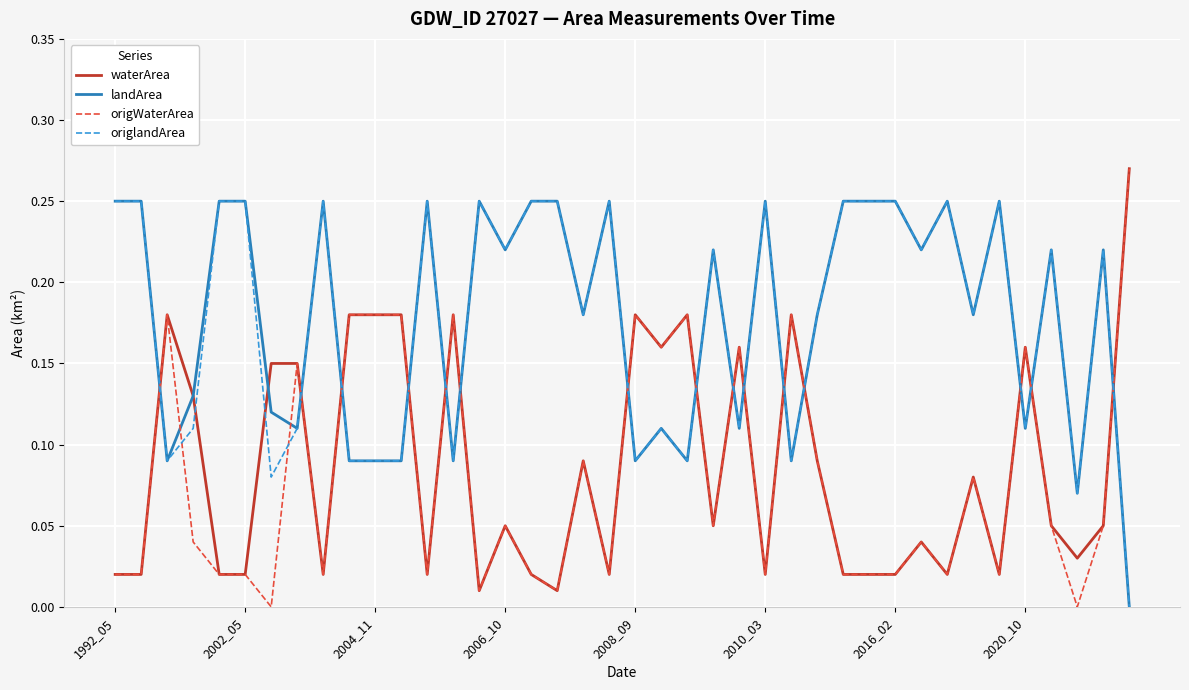

After their last crossing, which series has the higher values: origWaterArea or origlandArea?

origWaterArea